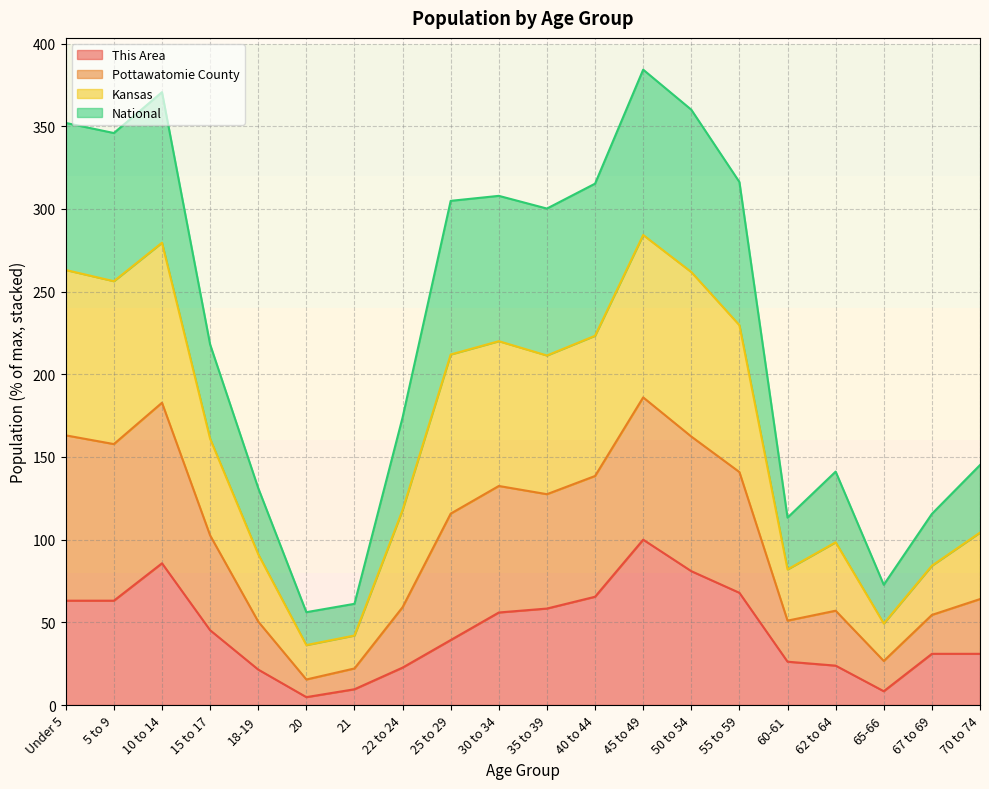

True or false: Pottawatomie County and Kansas intersect in this chart.

False